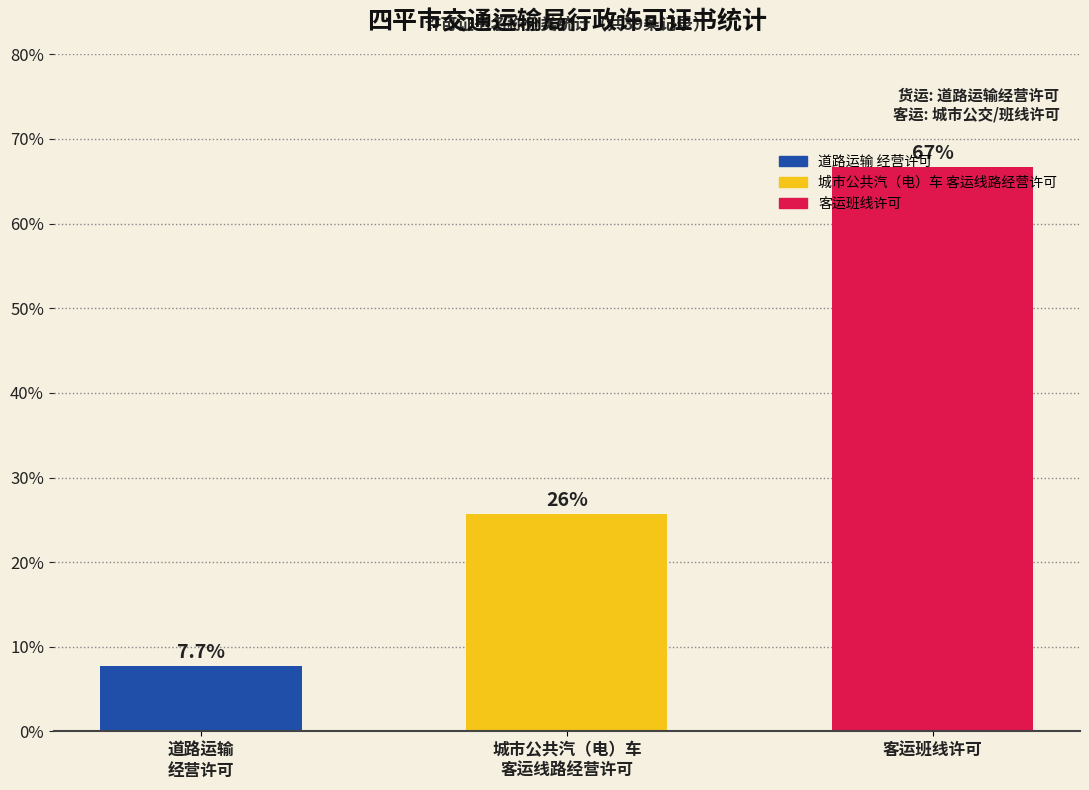

At which label does the data first exceed 25?

城市公共汽（电）车
客运线路经营许可